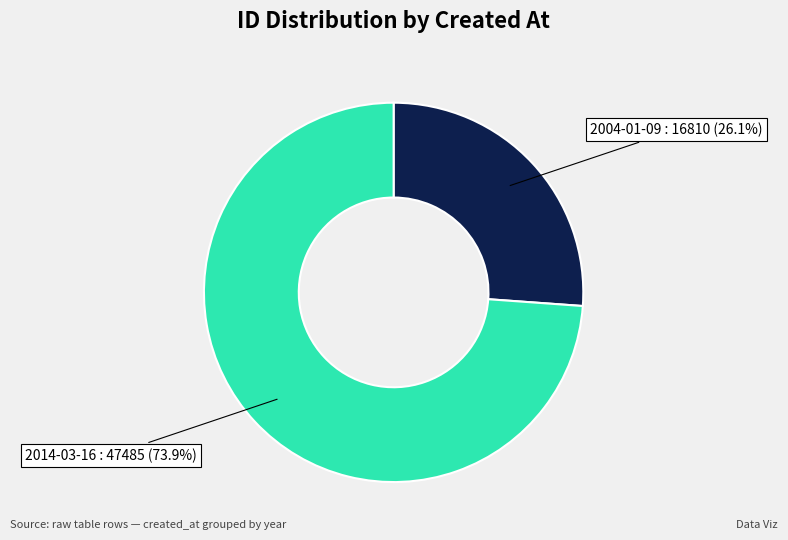

How many slices are in this pie chart?

2